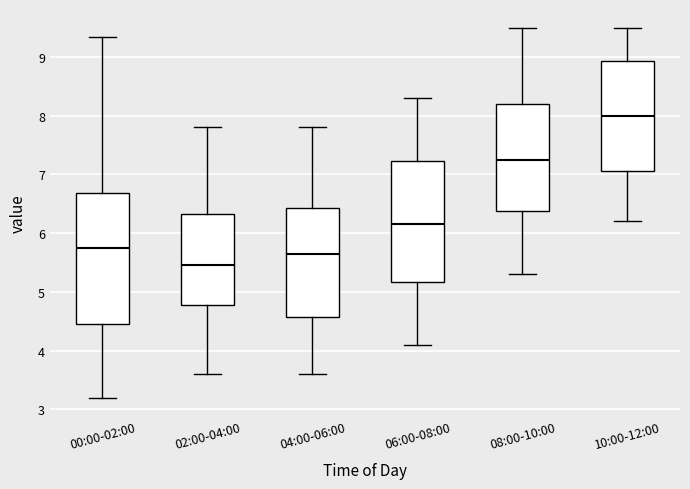

Reading left to right, transcribe this box plot: for each box, give where its median line is, the range the box spans, and where its two whiskers end, as read against the y-axis. The values are not printed on the chart, so give them approximately, as read against the axis.

00:00-02:00: median 5.7, box 4.5 to 6.7, whiskers 3.2 to 9.3
02:00-04:00: median 5.5, box 4.8 to 6.3, whiskers 3.6 to 7.8
04:00-06:00: median 5.7, box 4.6 to 6.4, whiskers 3.6 to 7.8
06:00-08:00: median 6.2, box 5.2 to 7.2, whiskers 4.1 to 8.3
08:00-10:00: median 7.3, box 6.4 to 8.2, whiskers 5.3 to 9.5
10:00-12:00: median 8.0, box 7.1 to 8.9, whiskers 6.2 to 9.5